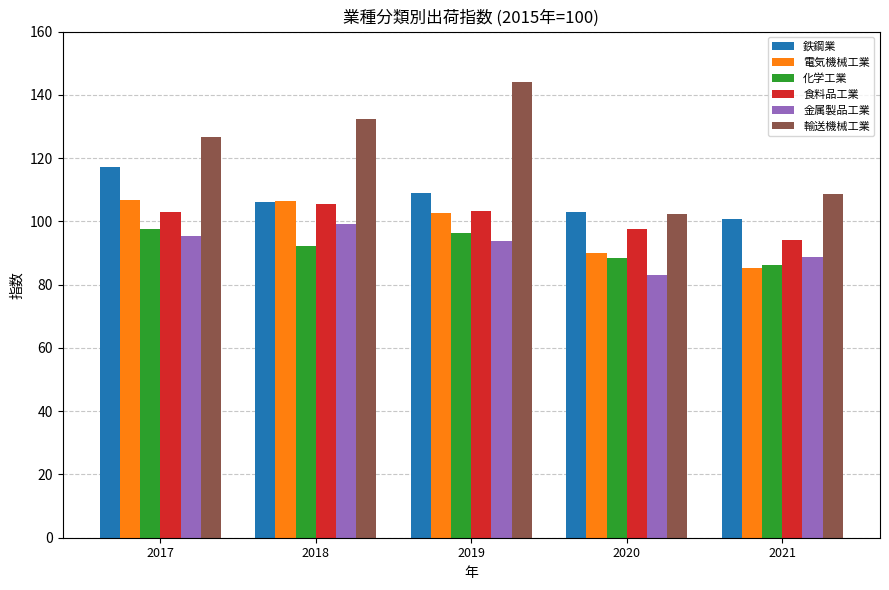

True or false: 食料品工業 has a value of 97.6 at 2020.

True